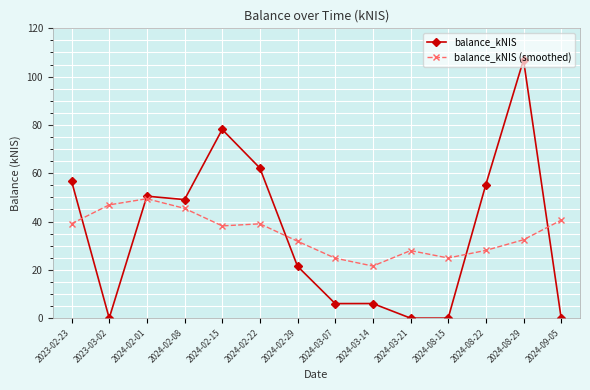

What is the value of the balance_kNIS (smoothed) point at the 3rd from the left?

49.4